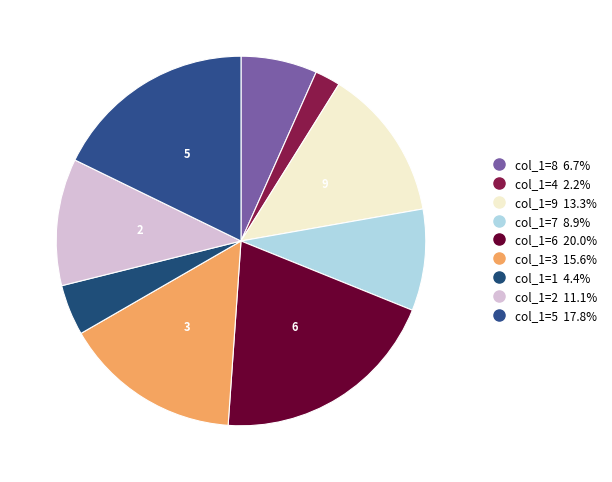

To the nearest percent, what is the difference between the largest and smallest slice percentages?

18%